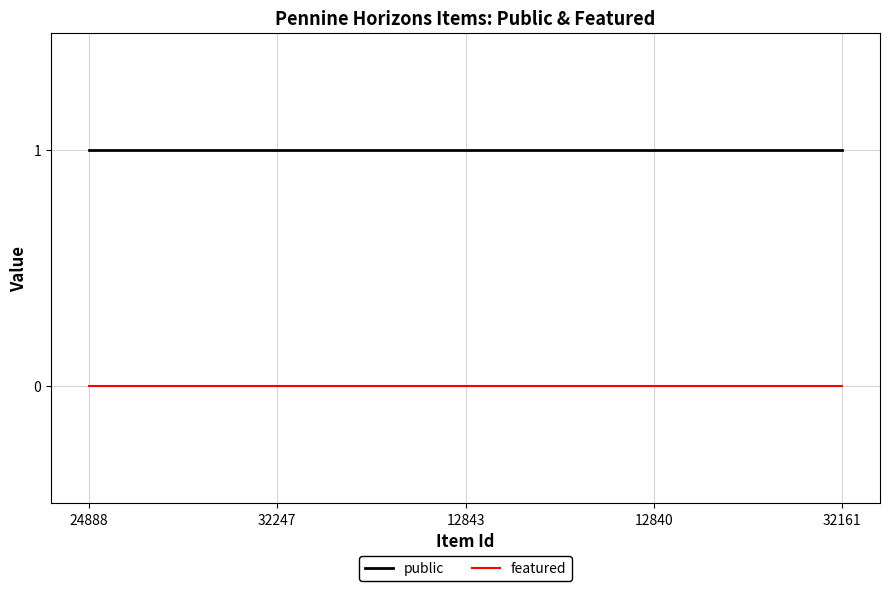

Which series has the largest total across all categories?

public